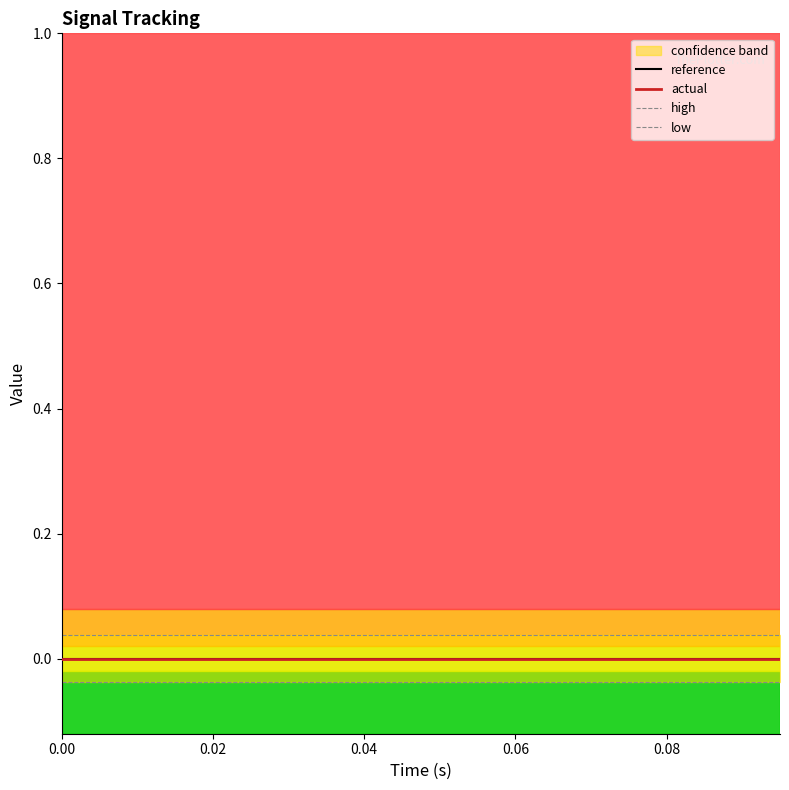

Is this an area chart (filled region under the line)?

No